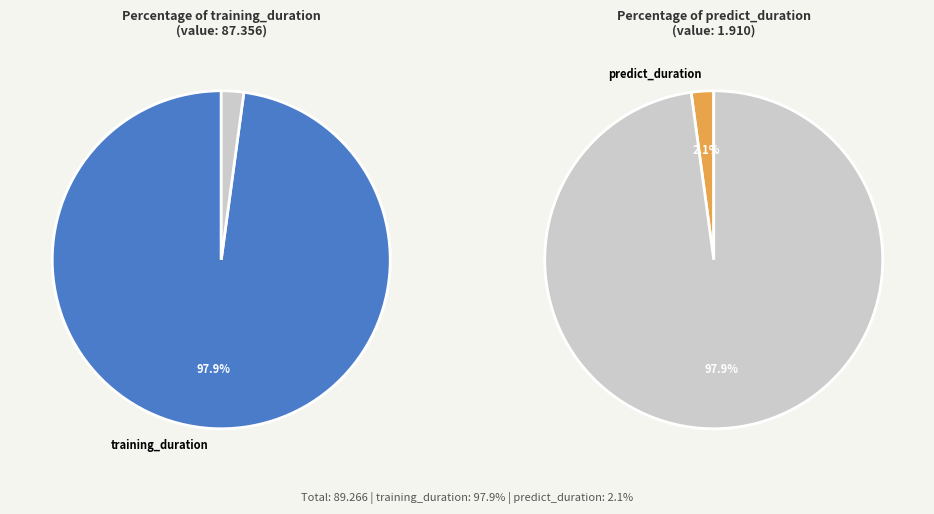

Rank the categories by value from lowest to highest.

predict_duration, training_duration